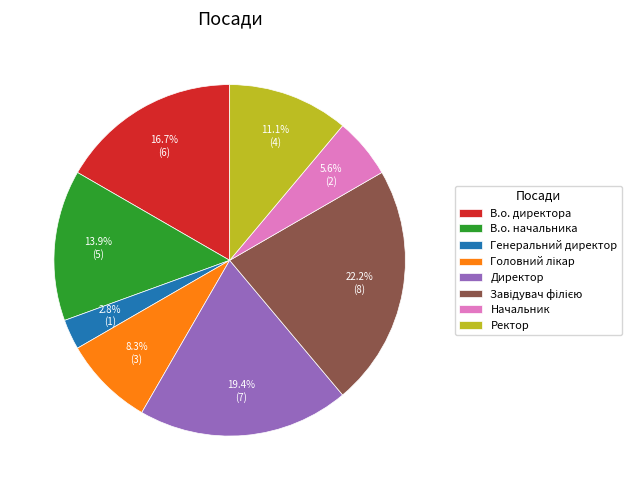

To the nearest percent, what is the average slice percentage?

12%